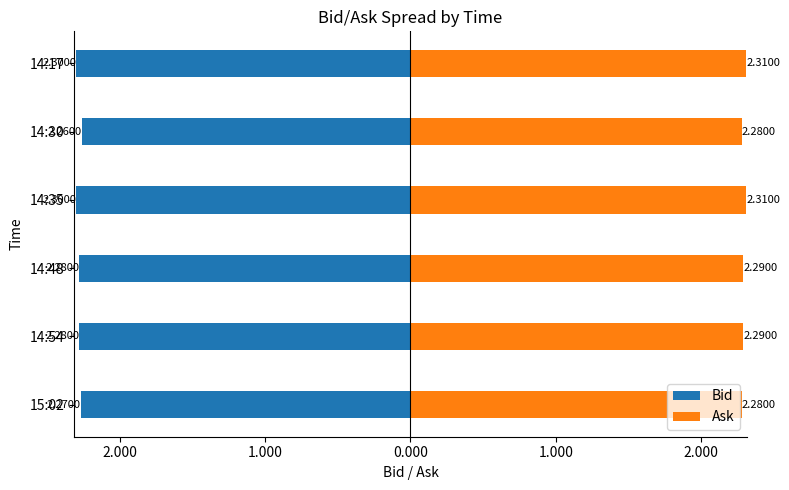

What is the sum of all Ask values?

13.8